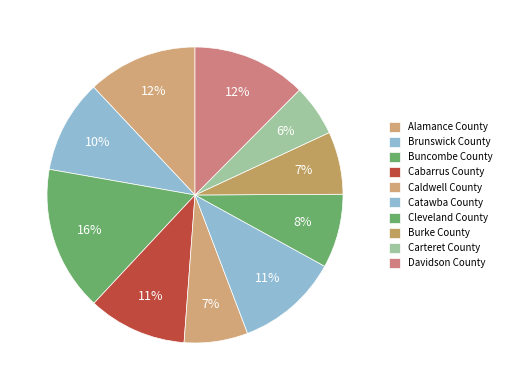

The Cabarrus County slice represents 19% of the pie. True or false?

False